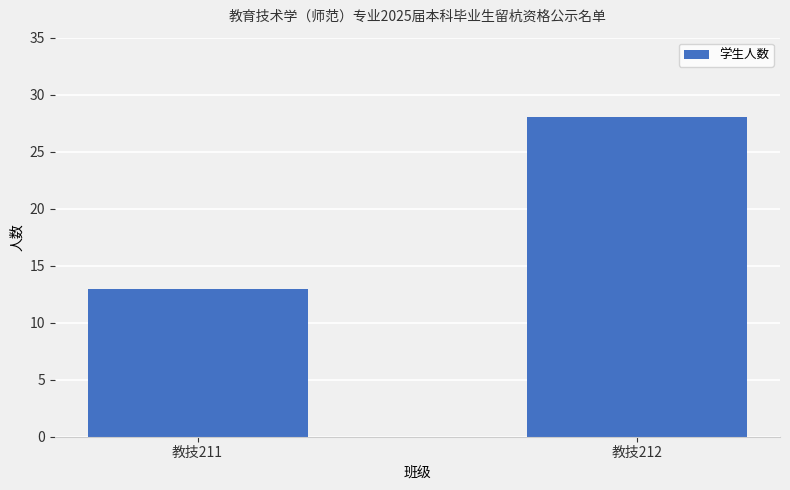

Reading right to left, what are all the values shown in this chart?

教技212=28	教技211=13